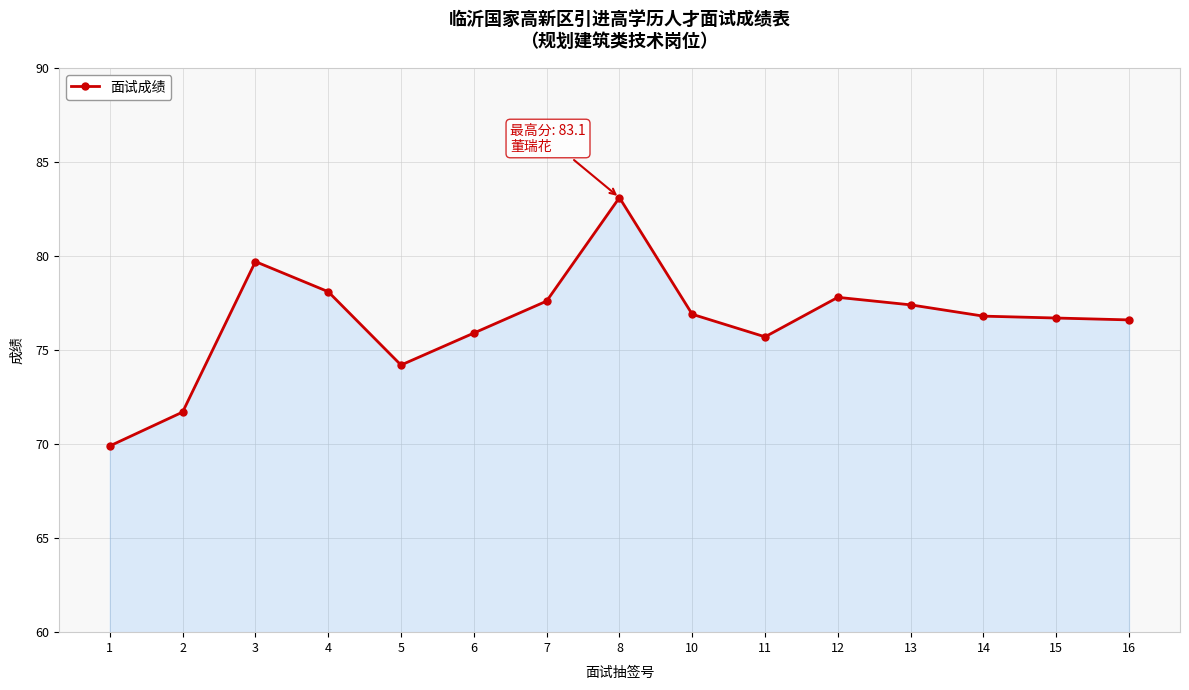

The chart shows a value of 26.9 at 12. True or false?

False